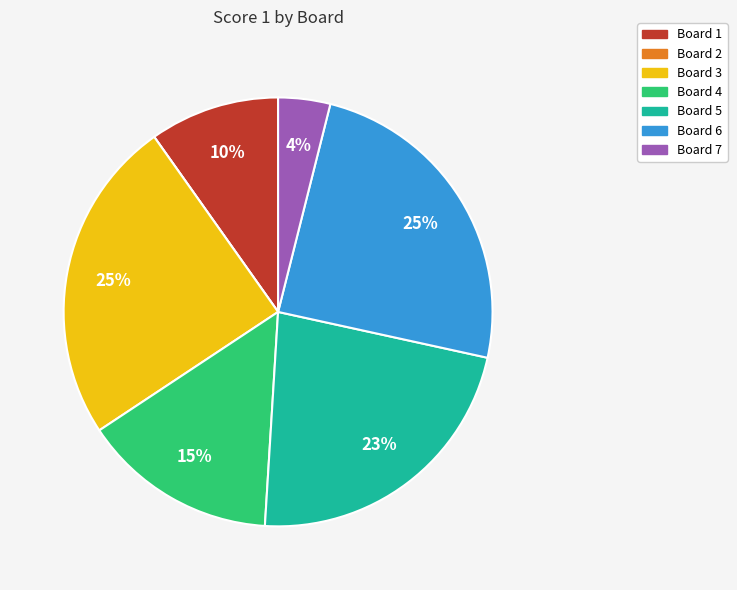

Do Board 4 and Board 5 together represent more than half of the pie?

No